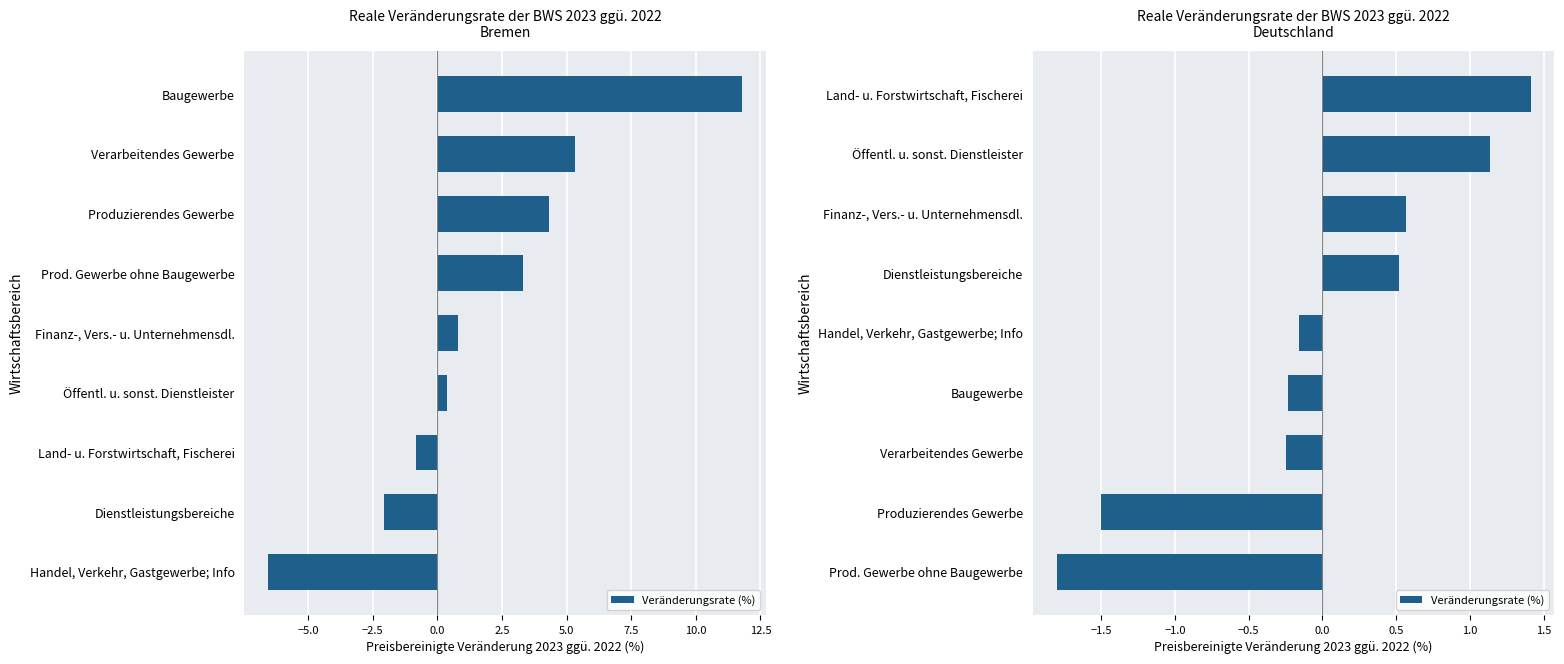

Between Prod. Gewerbe ohne Baugewerbe and Produzierendes Gewerbe, which is larger?

Produzierendes Gewerbe